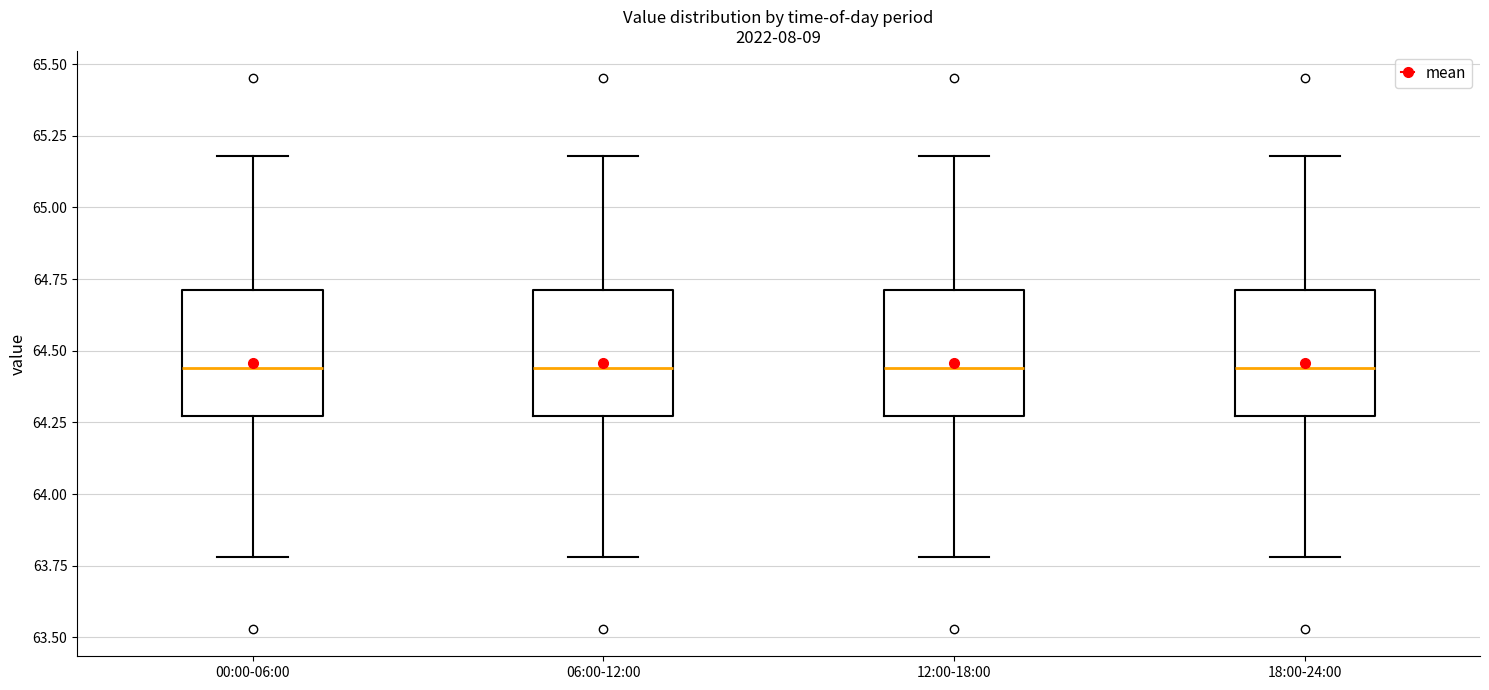

Where is the lower edge of the box for 06:00-12:00 on the y-axis? The values are not printed on the chart, so give them approximately, as read against the axis.

64.25